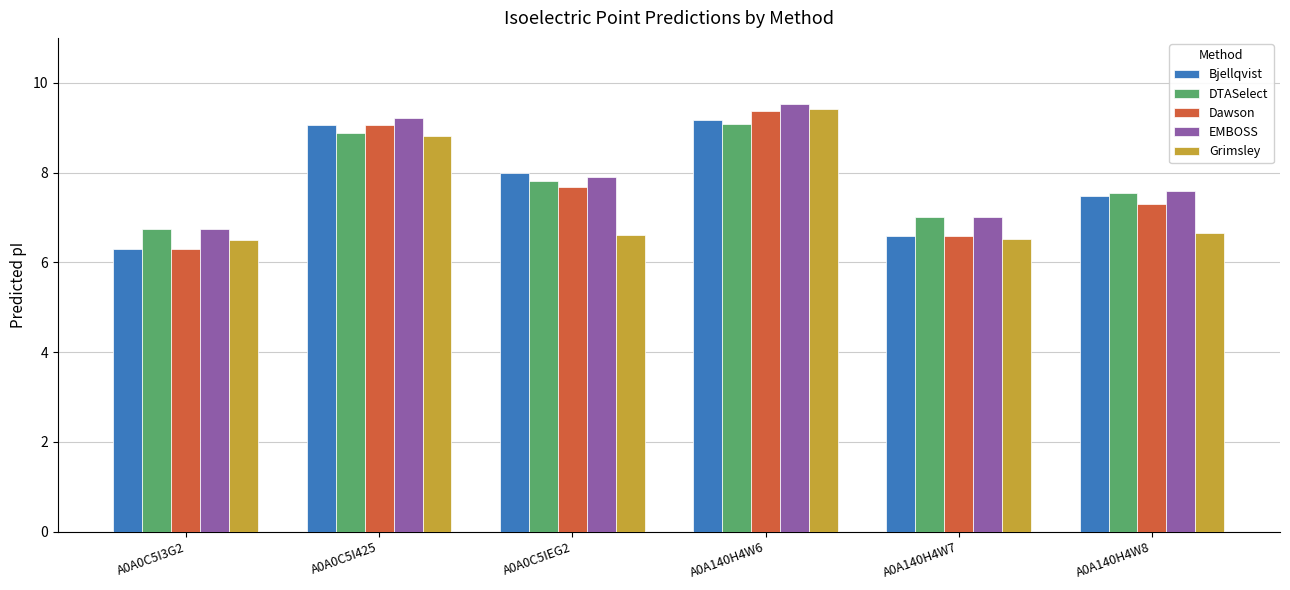

Reading right to left, extract all data points from this chart.

Bjellqvist: 7.5	6.6	9.2	8.0	9.0	6.3
DTASelect: 7.5	7.0	9.1	7.8	8.9	6.8
Dawson: 7.3	6.6	9.4	7.7	9.0	6.3
EMBOSS: 7.6	7.0	9.5	7.9	9.2	6.7
Grimsley: 6.6	6.5	9.4	6.6	8.8	6.5